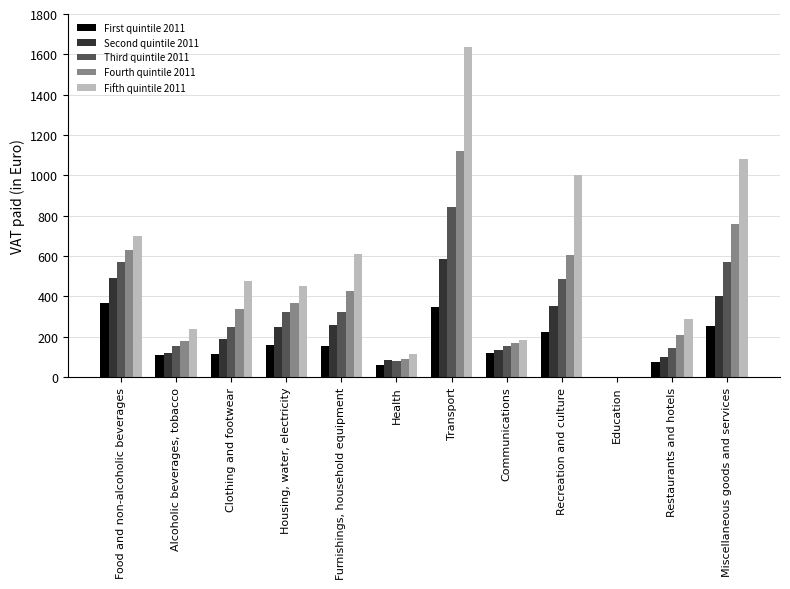

How many positive values does the Fourth quintile 2011 series have?

11